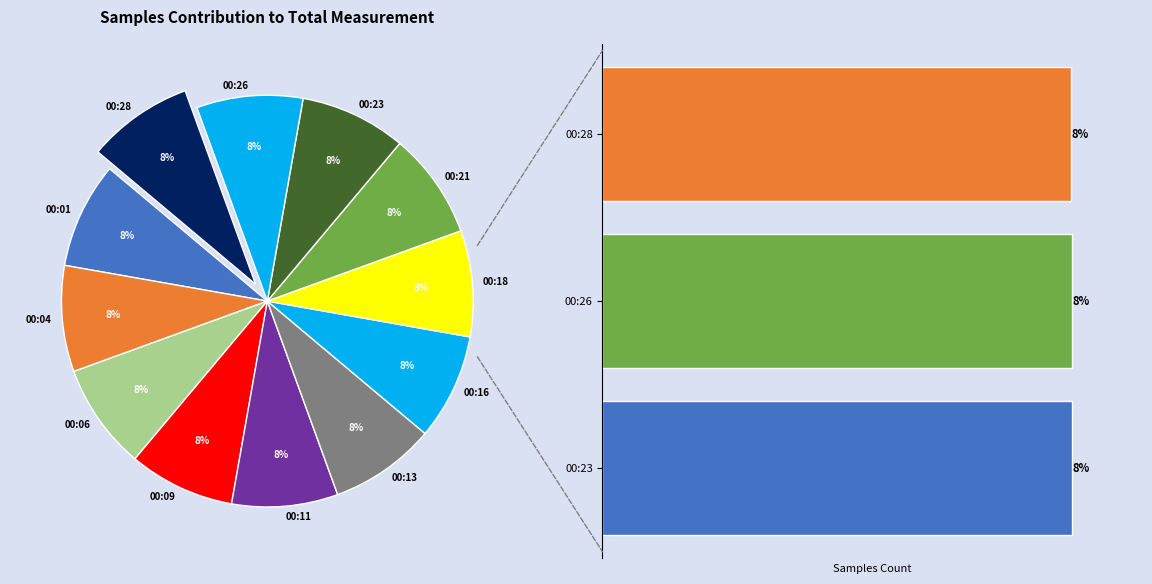

Approximately how many times larger is the value at 00:28 compared to 00:18?

1.0